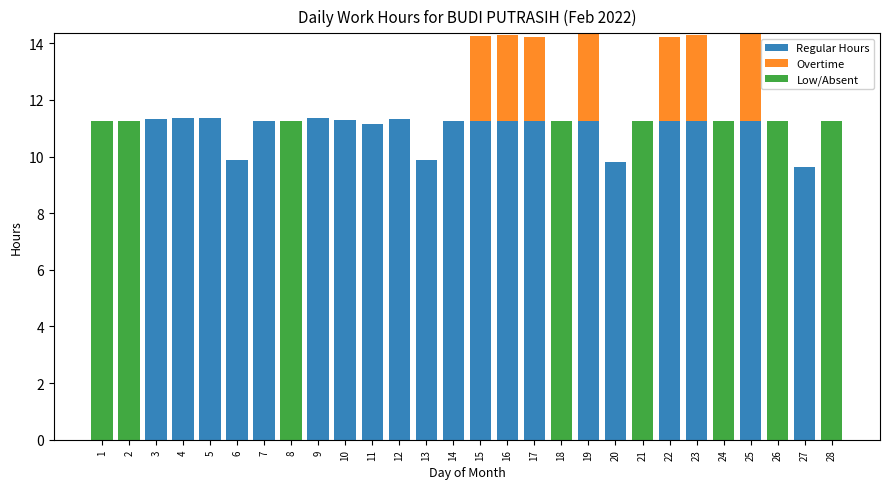

What is the total value across all series at 23?

14.3